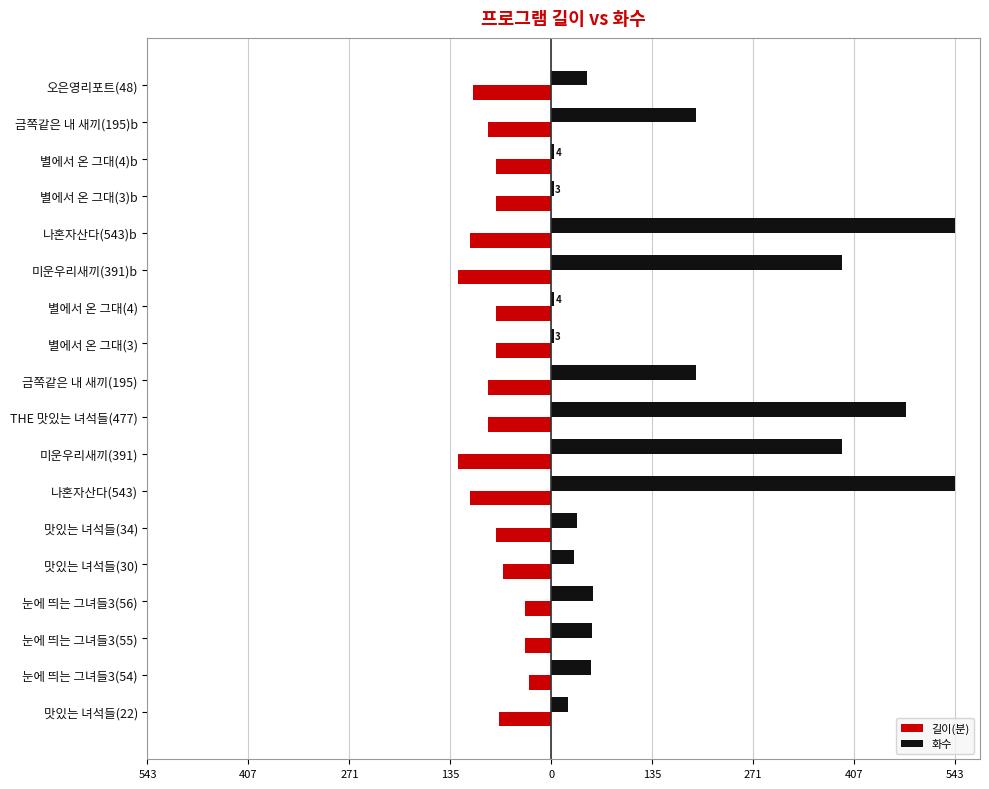

What are all the series names shown in the legend?

길이(분), 화수